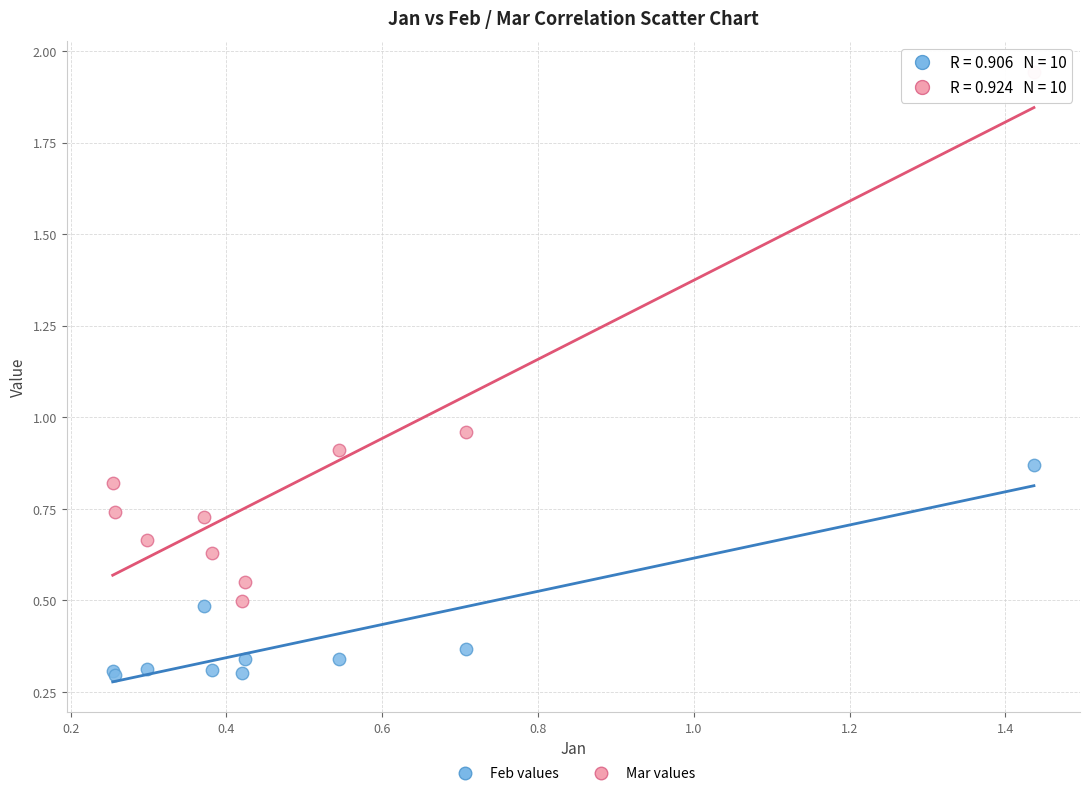

Which series has the widest spread of Y values?

Mar values